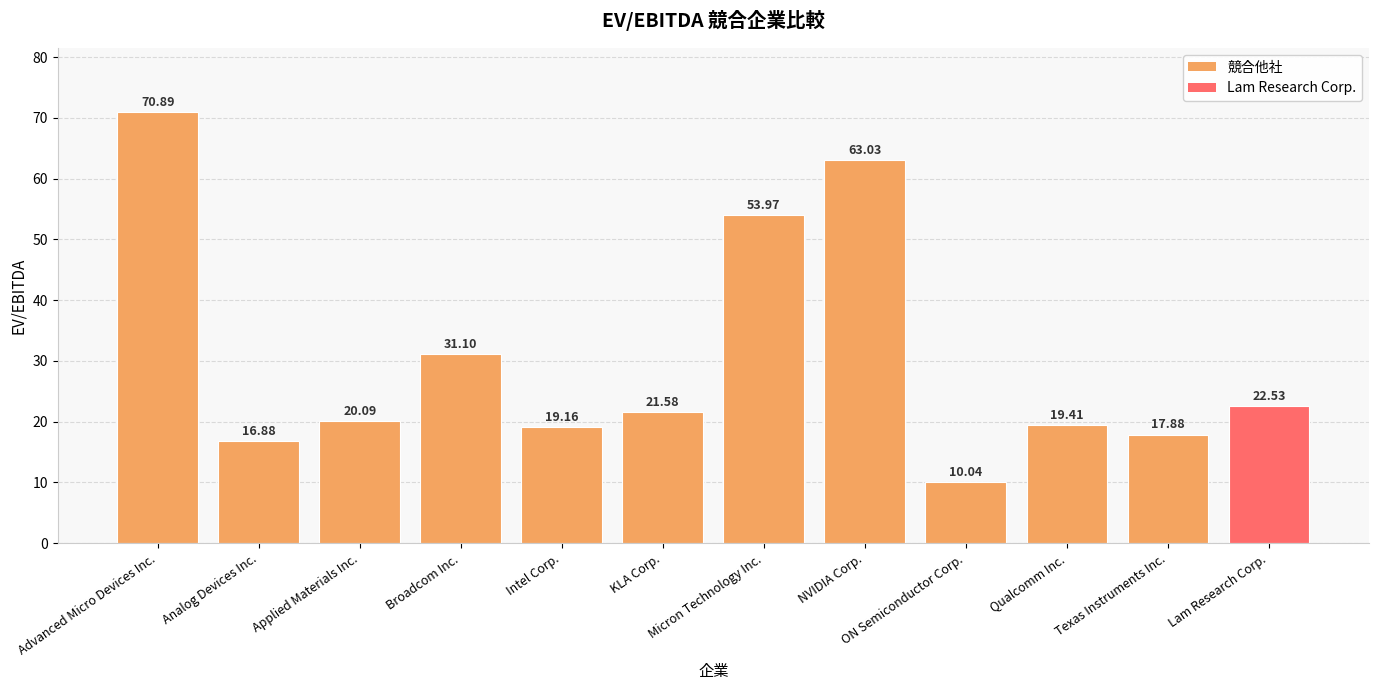

Between Qualcomm Inc. and NVIDIA Corp., which is larger?

NVIDIA Corp.